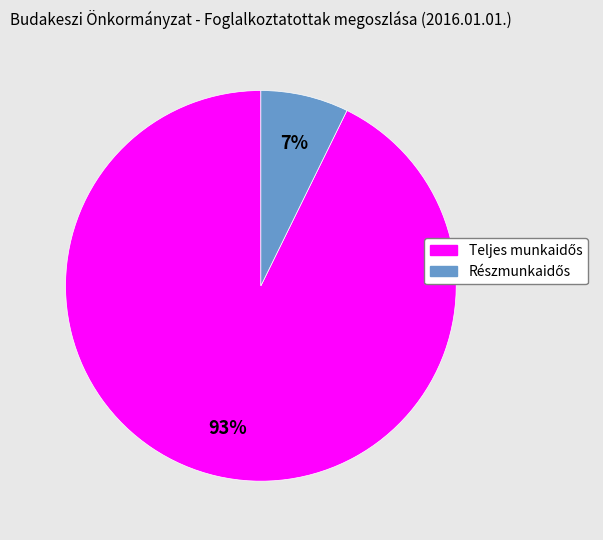

Does any single category account for the majority?

Yes